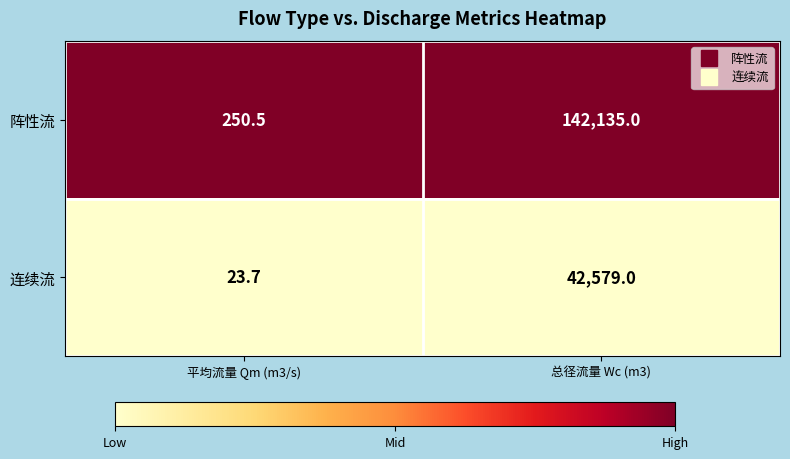

Which category has the highest value across all series?

总径流量 Wc (m3)